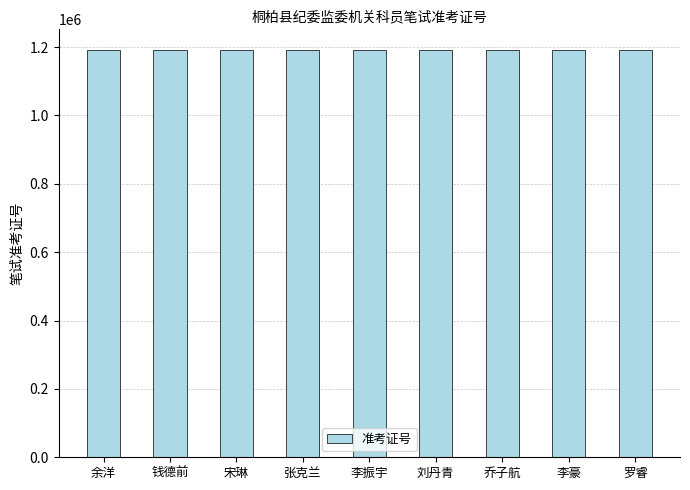

Approximately how many times larger is the value at 刘丹青 compared to 宋琳?

1.0